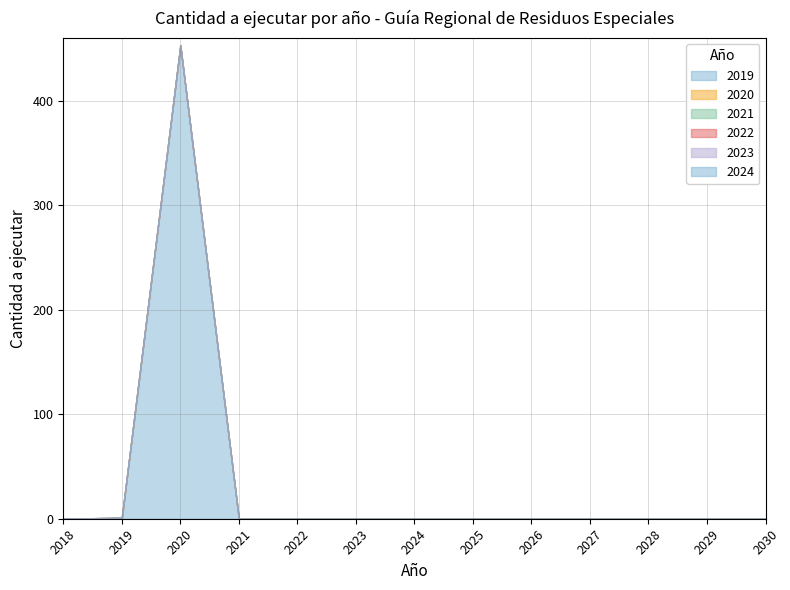

Which series has the largest total across all categories?

2019